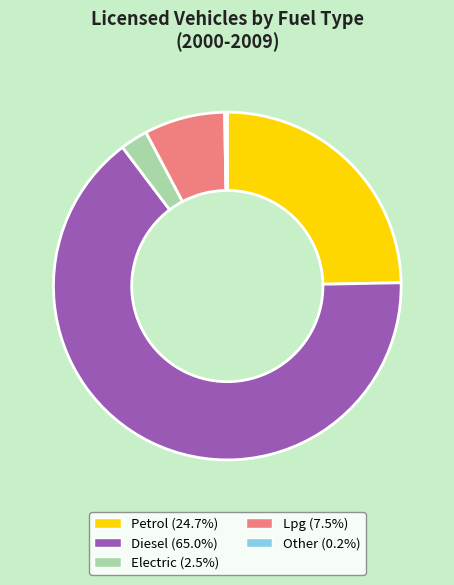

What is the majority slice?

Diesel